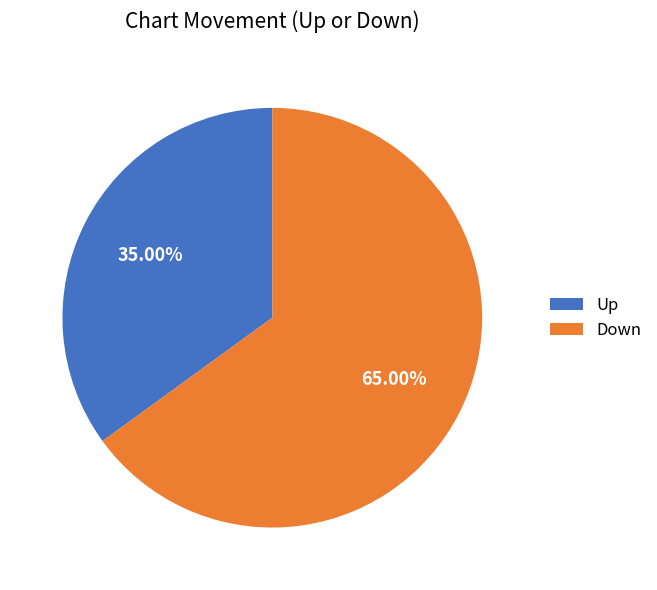

Is there any slice that represents more than half of the pie?

Yes